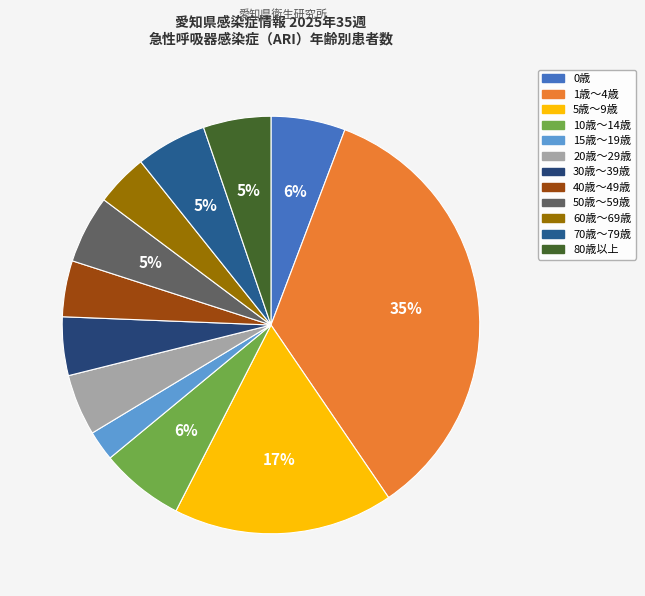

Combined, do 1歳～4歳 and 40歳～49歳 account for over 50%?

No